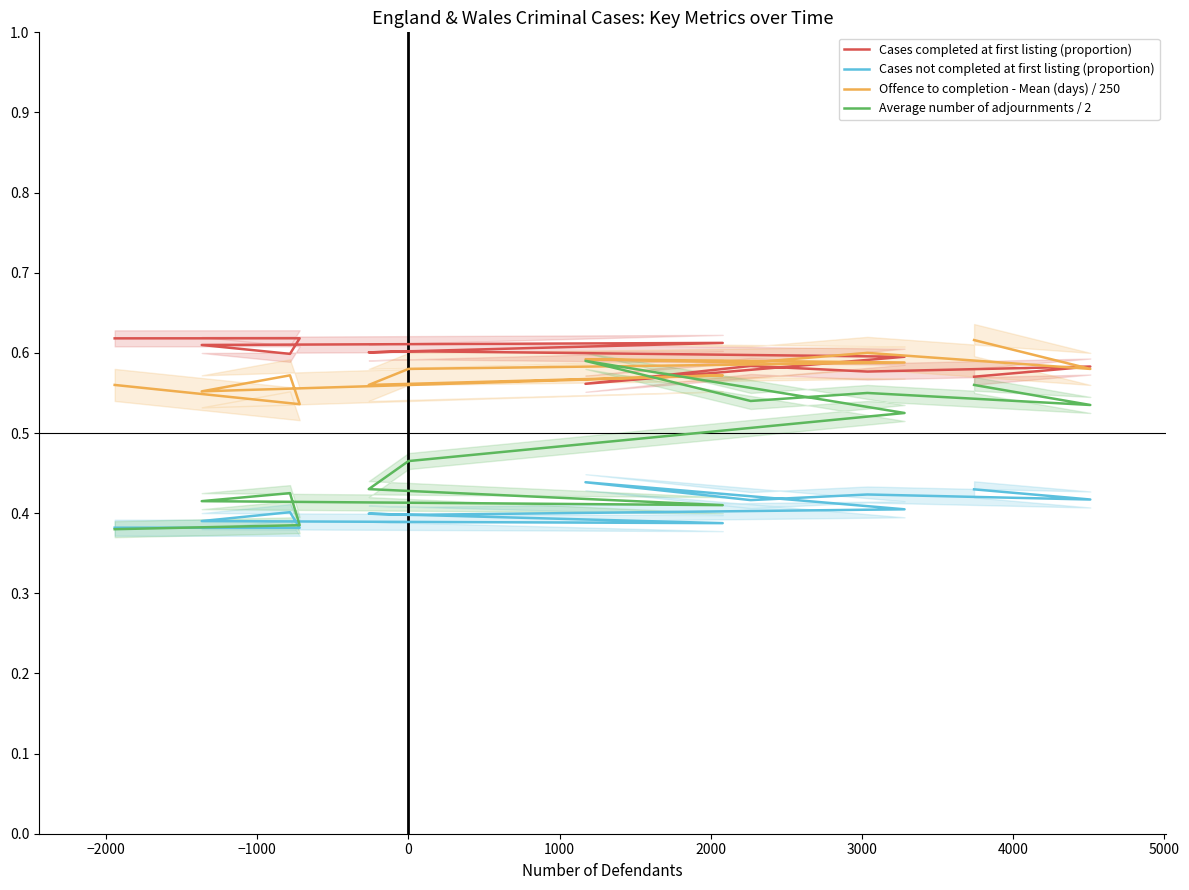

Does the chart display data point markers on the line(s)?

No